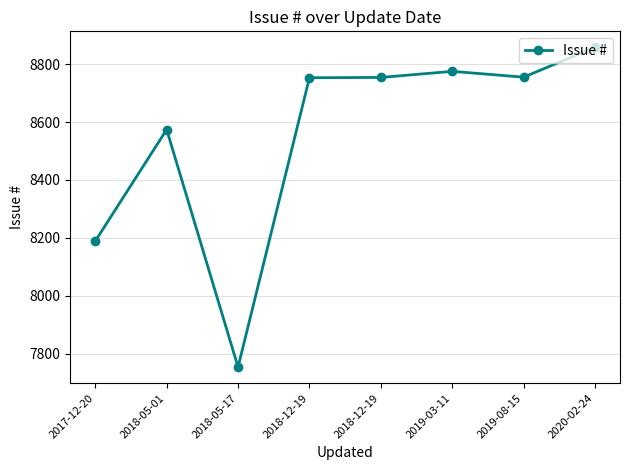

Reading right to left, what are all the values shown in this chart?

2020-02-24=8858	2019-08-15=8755	2019-03-11=8775	2018-12-19=8754	2018-12-19=8753	2018-05-17=7754	2018-05-01=8574	2017-12-20=8189